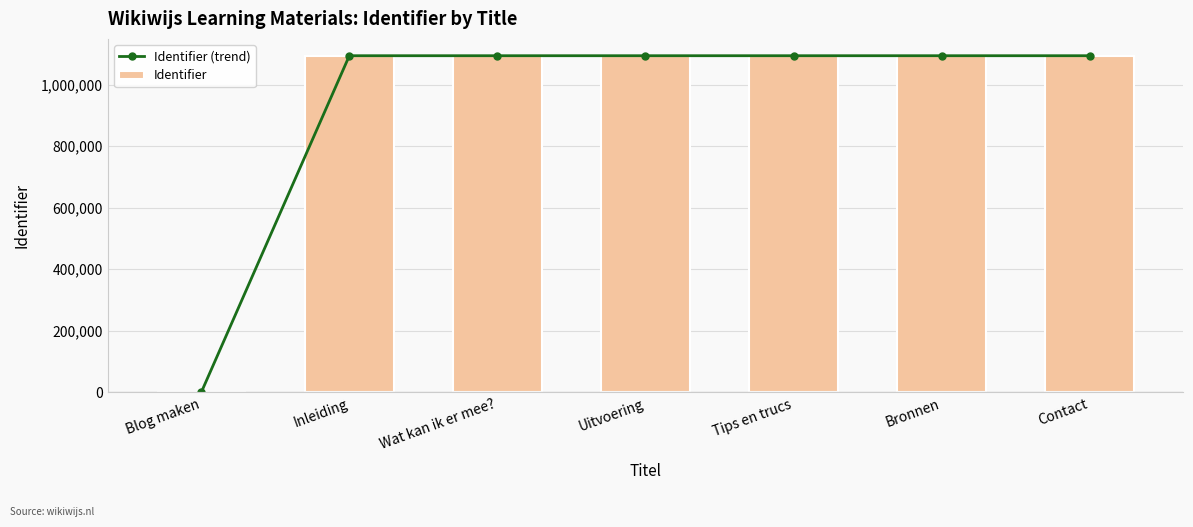

What is the total value across all series at Uitvoering?

2187480